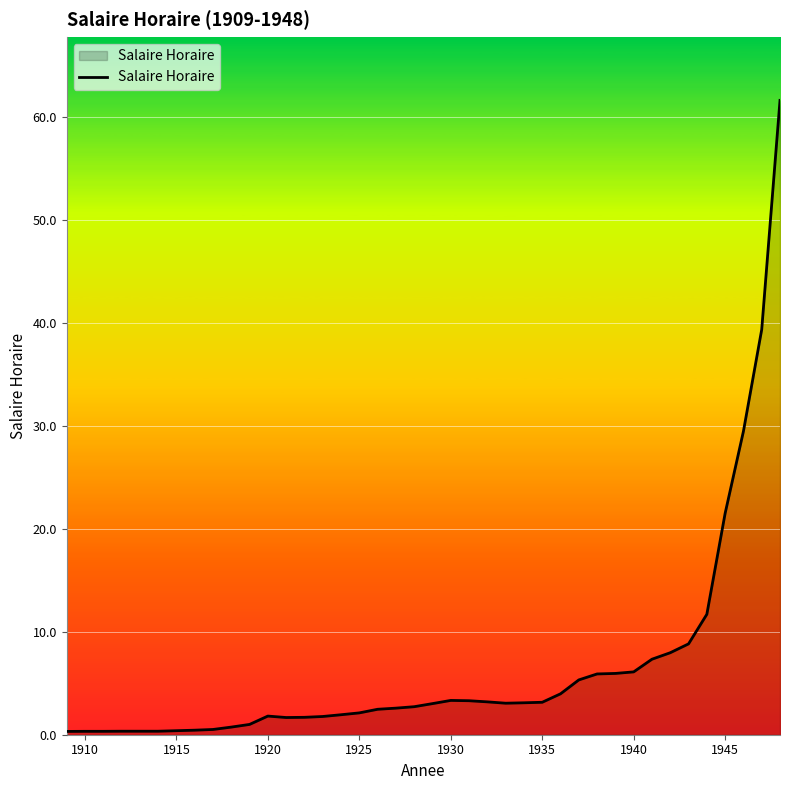

What is the maximum value shown in the chart?

61.6